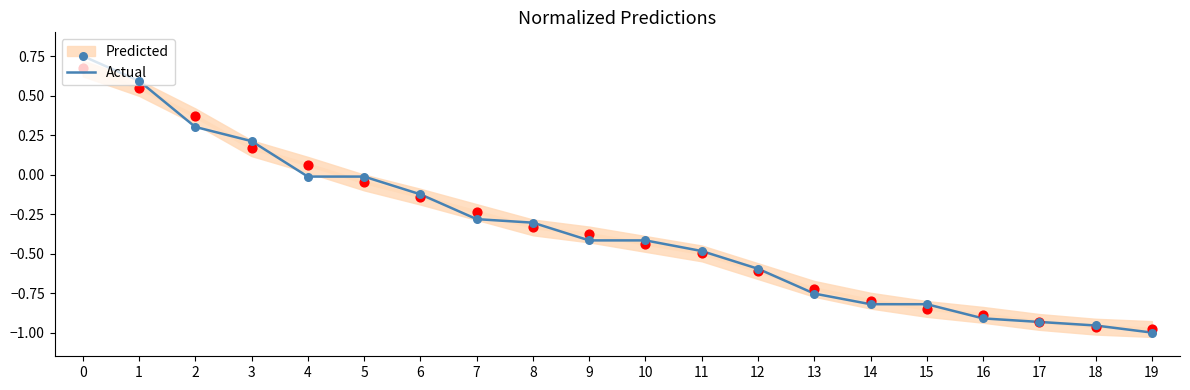

Which has a higher value, 1 or 6?

1